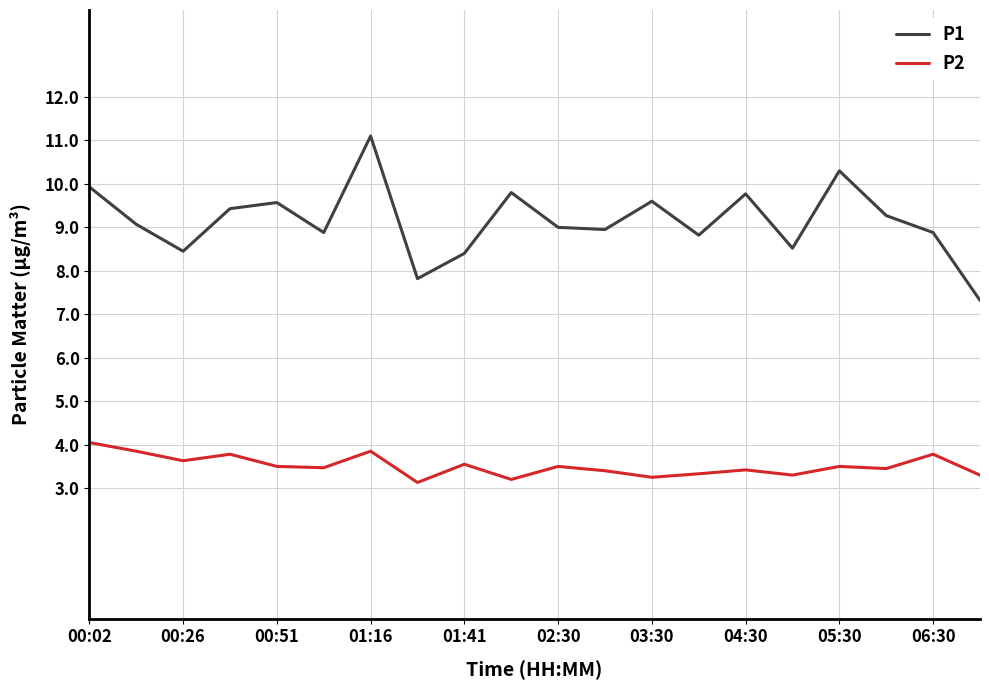

True or false: P1 and P2 intersect in this chart.

False